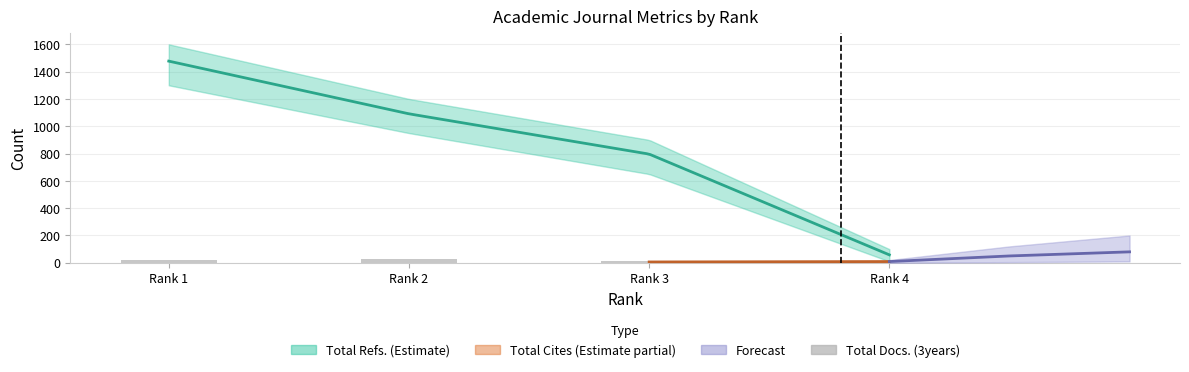

What is the difference between the highest and lowest values at Rank 1?

1461